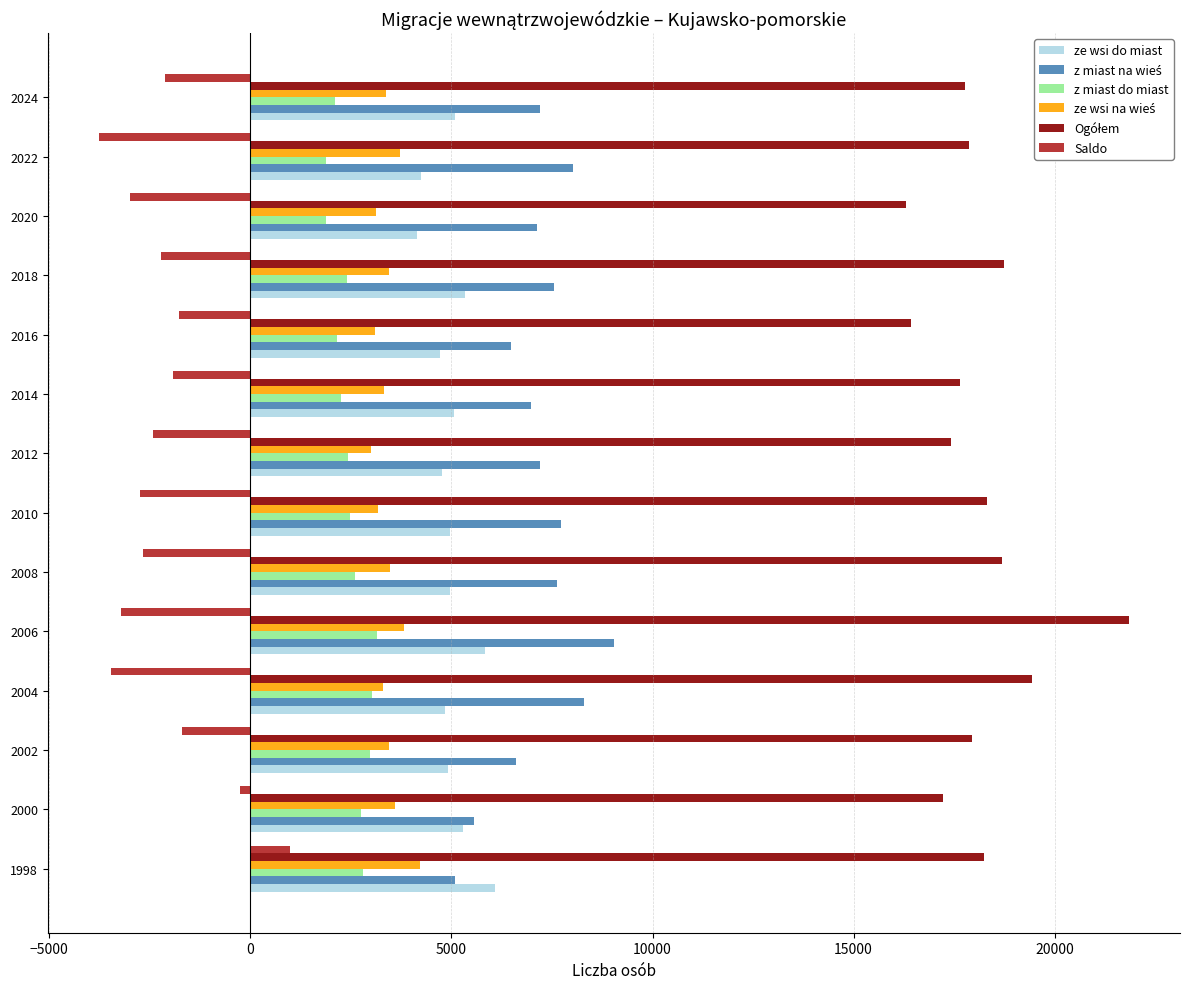

The z miast do miast series shows 2094 at 2024. True or false?

True